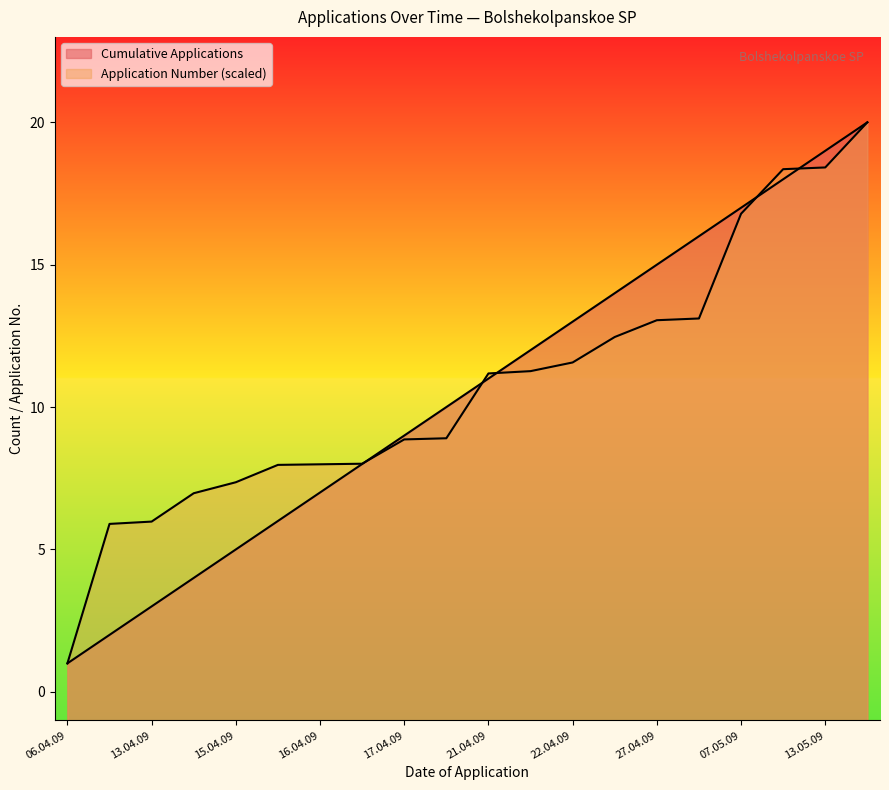

The value of Application Number (scaled) at 07.05.09 is 27.6. True or false?

False